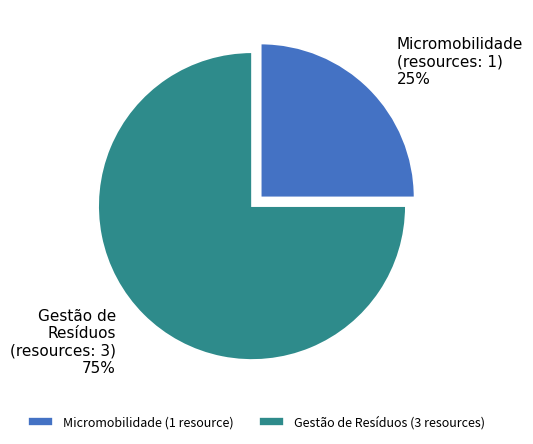

Which slice is the largest?

Gestão de Resíduos (3 resources)